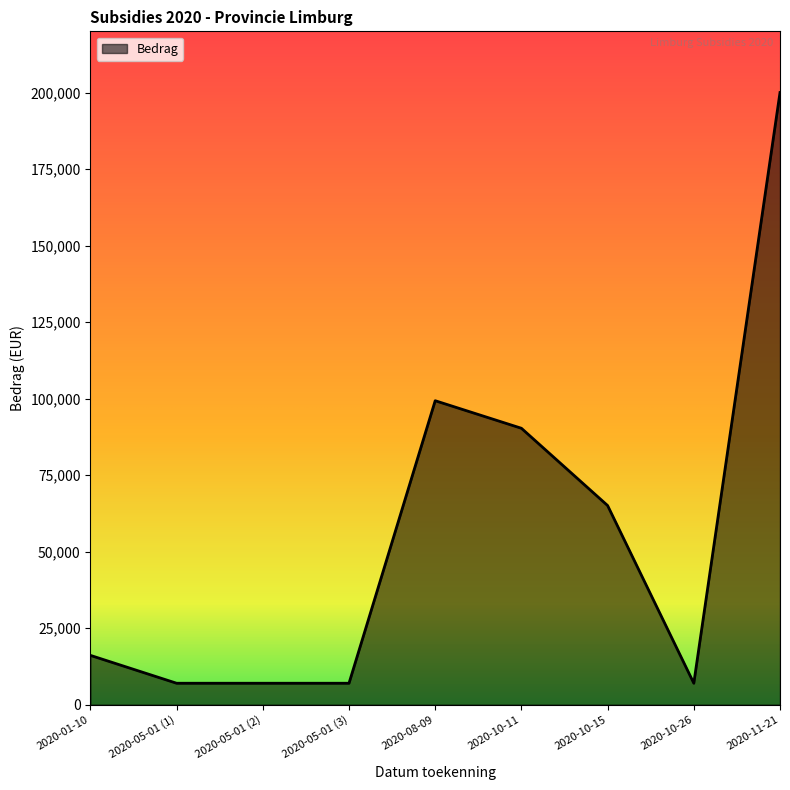

What is the difference between the second highest and second lowest values?

92314.9